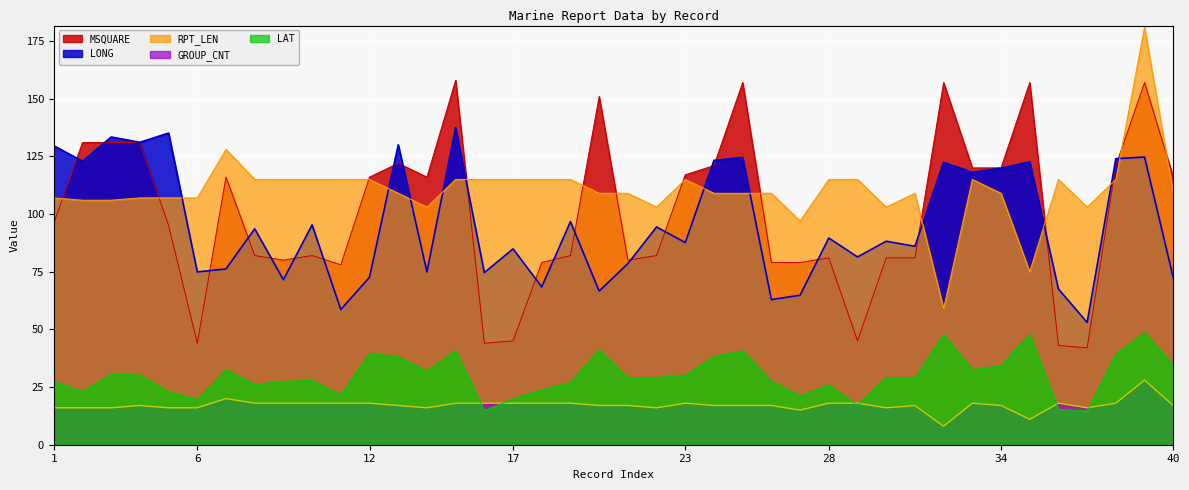

What is the difference between the maximum and second lowest values in the MSQUARE series?

115.0